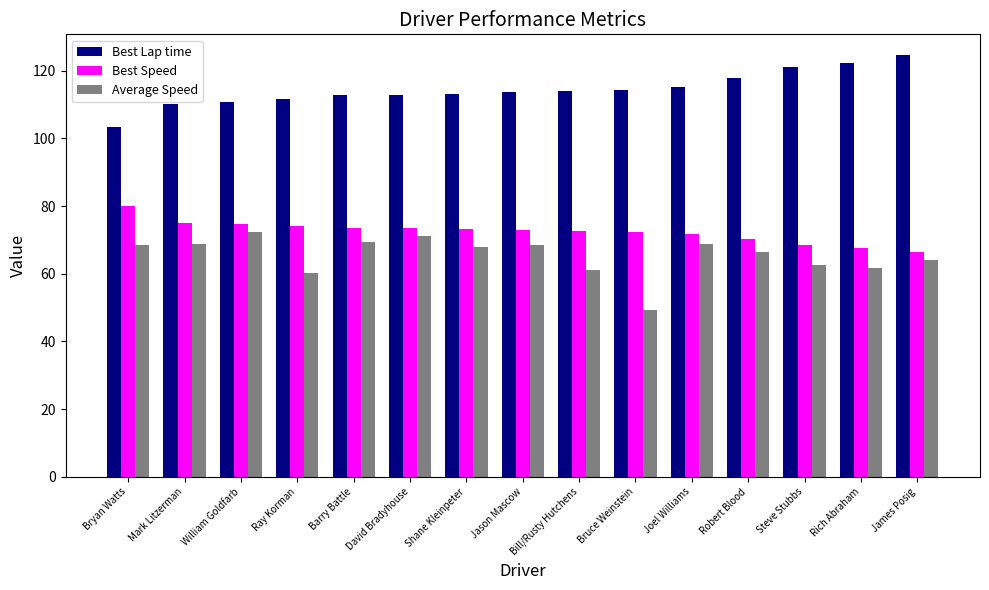

What is the maximum value shown in the chart?

124.5